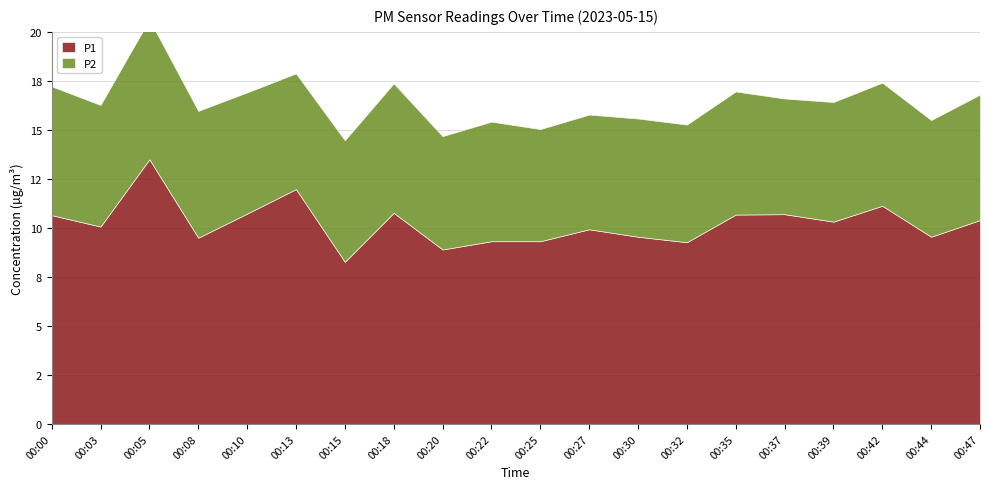

How many data points in P2 are above 6?

13